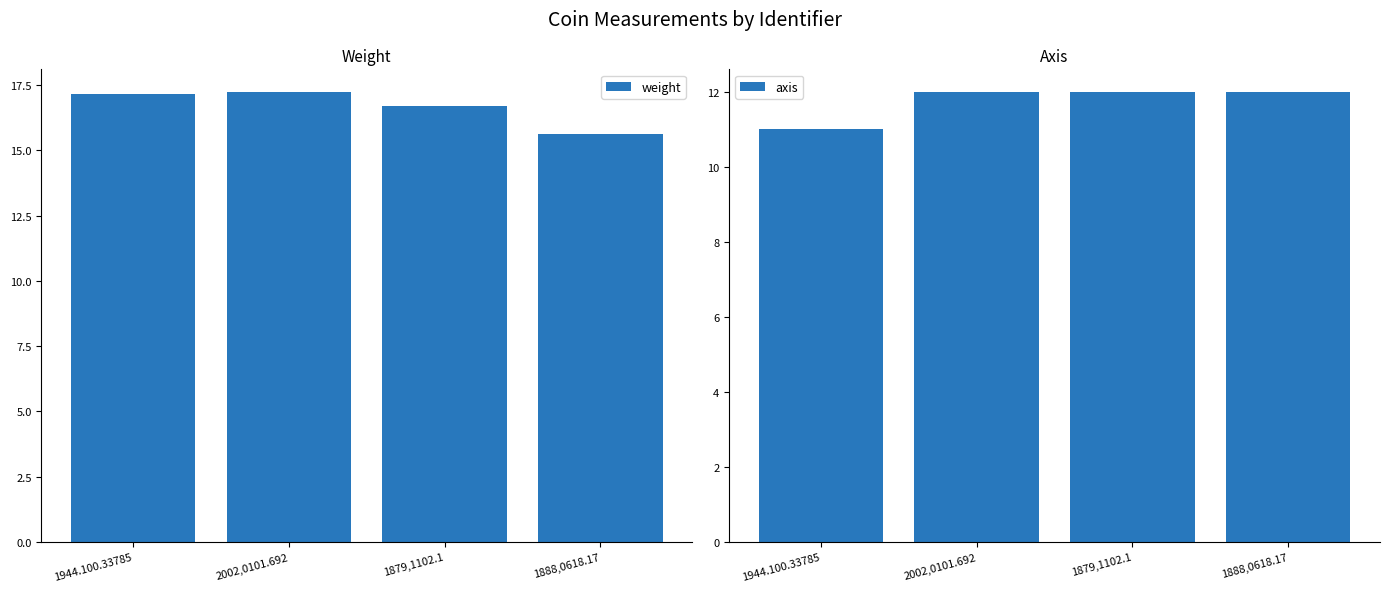

What is the maximum value shown in the chart?

17.2